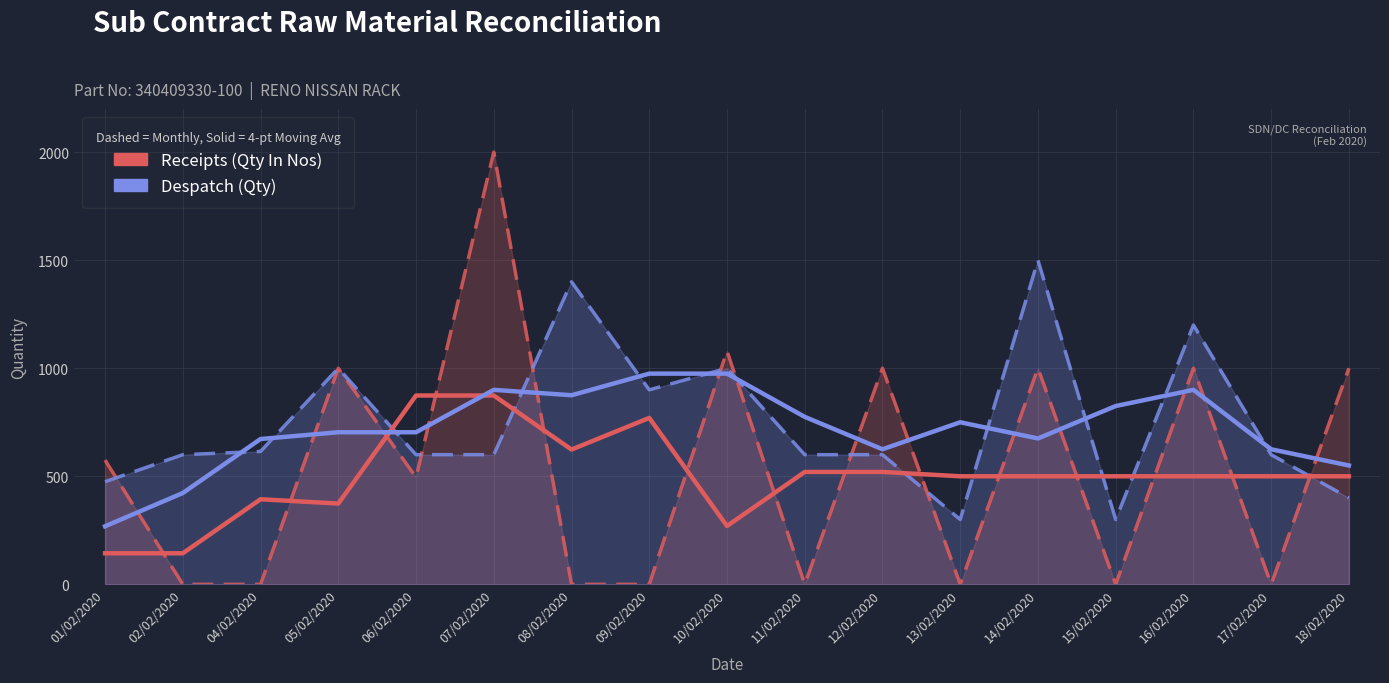

What is the difference between the second highest and minimum values in the Receipts (Qty In Nos) series?

1080